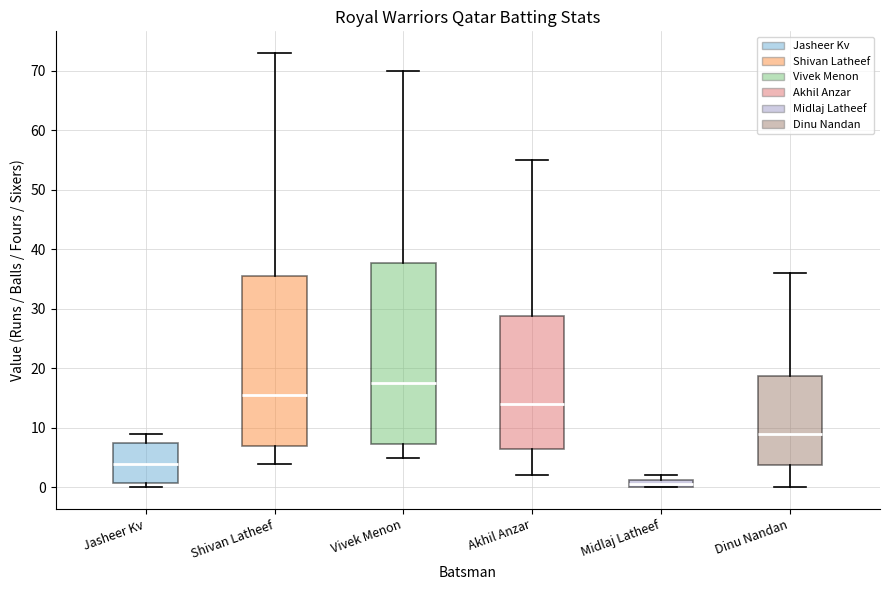

Where is the upper edge of the box for Vivek Menon on the y-axis? The values are not printed on the chart, so give them approximately, as read against the axis.

38